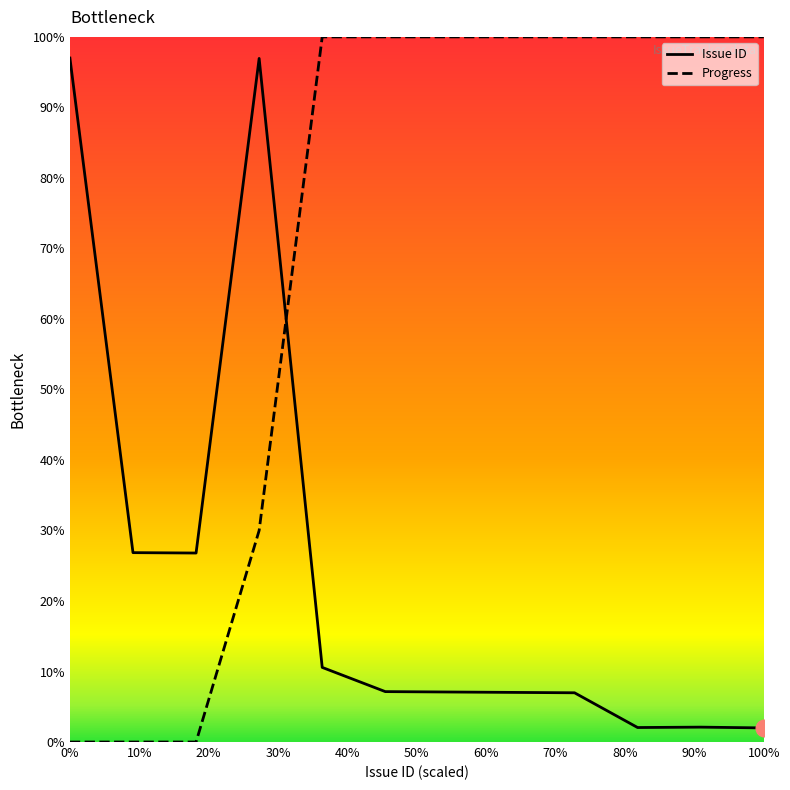

List the series in order of their overall mean, lowest first.

Issue ID, Progress